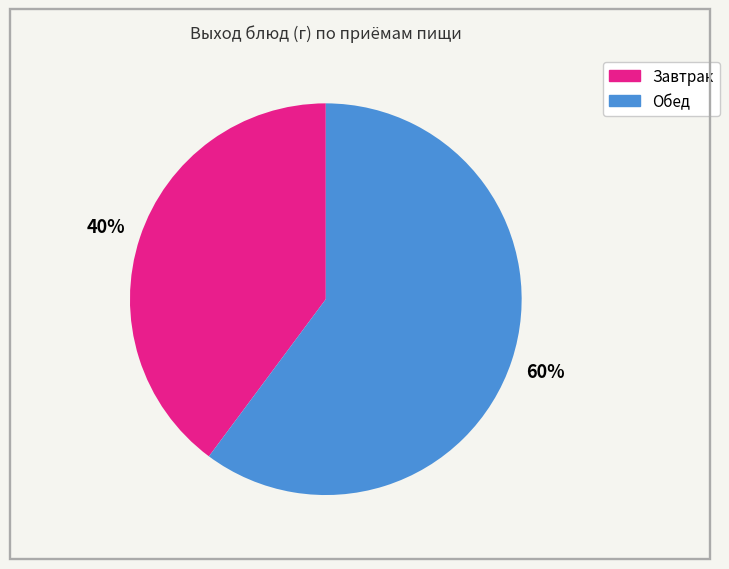

To the nearest percent, what is the average slice percentage?

50%